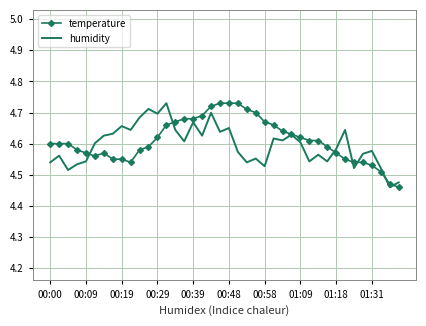

What are all the series names shown in the legend?

temperature, humidity